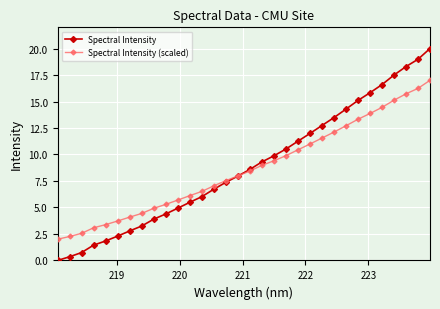

Does the chart display data point markers on the line(s)?

Yes